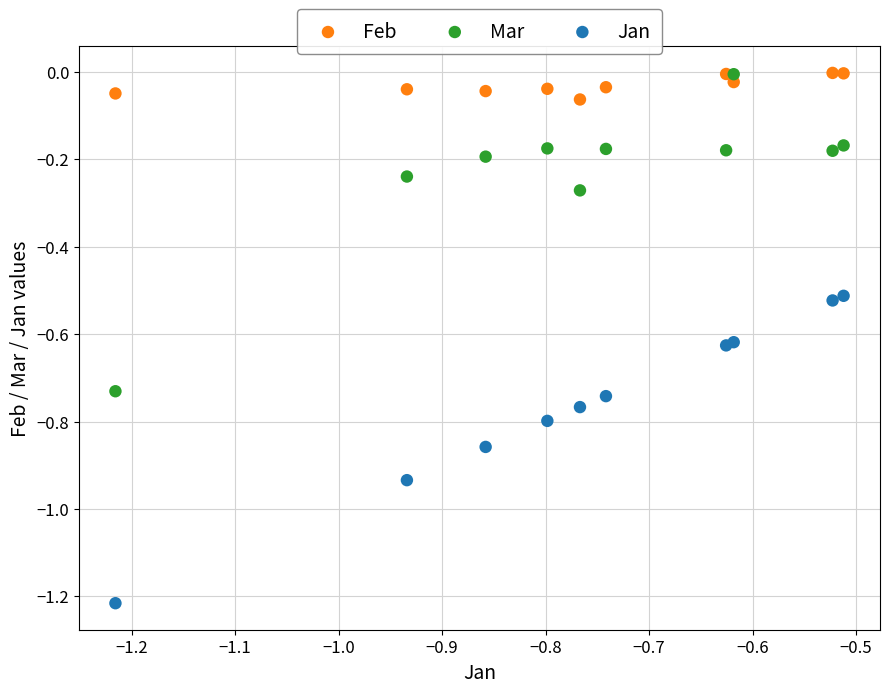

Which series reaches the minimum Y coordinate?

Jan